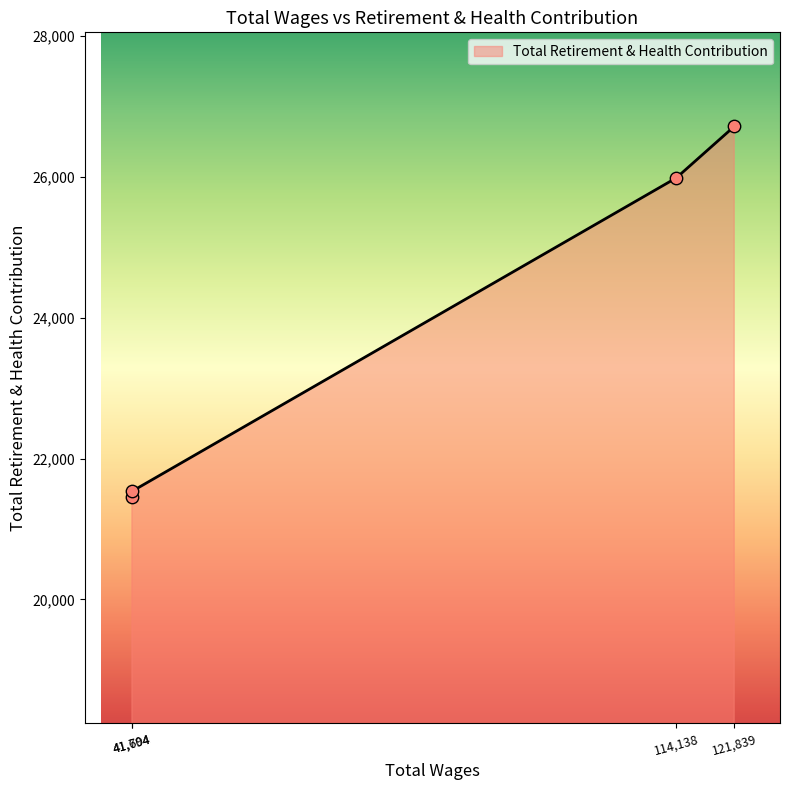

True or false: there are more than 2 points higher than both neighbors.

False